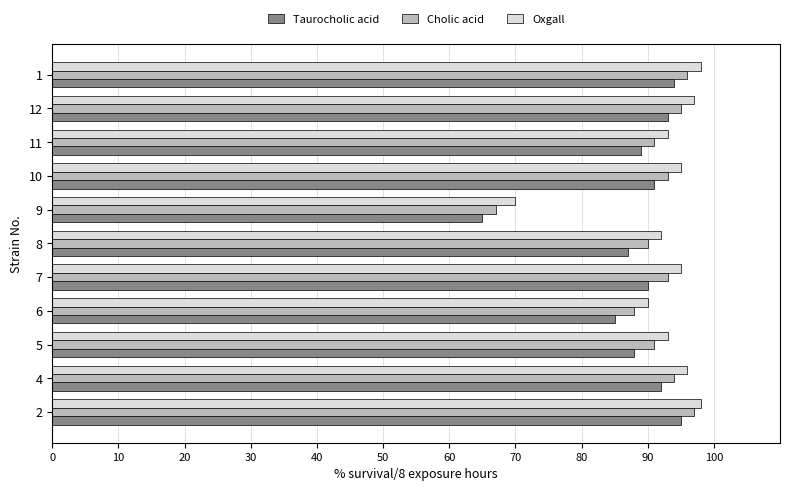

Count the number of data series in this chart.

3